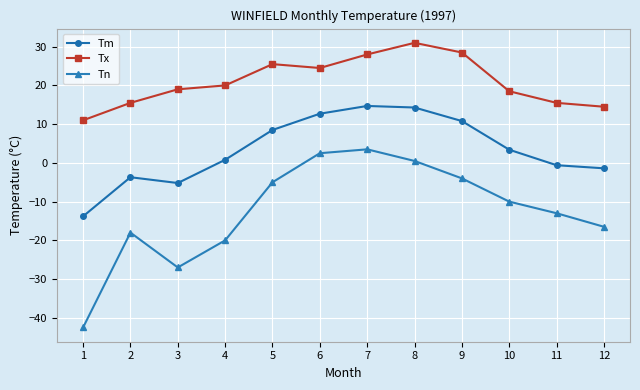

Is the value of Tn at 1 greater than the value of Tm at 10?

No